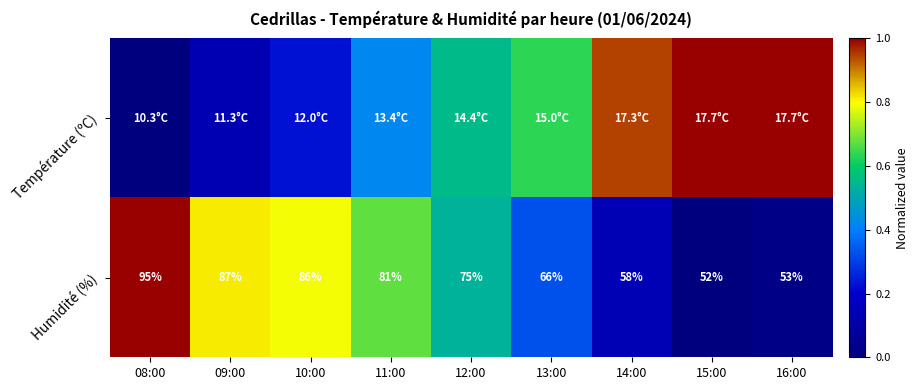

Count the number of categories in the chart.

9